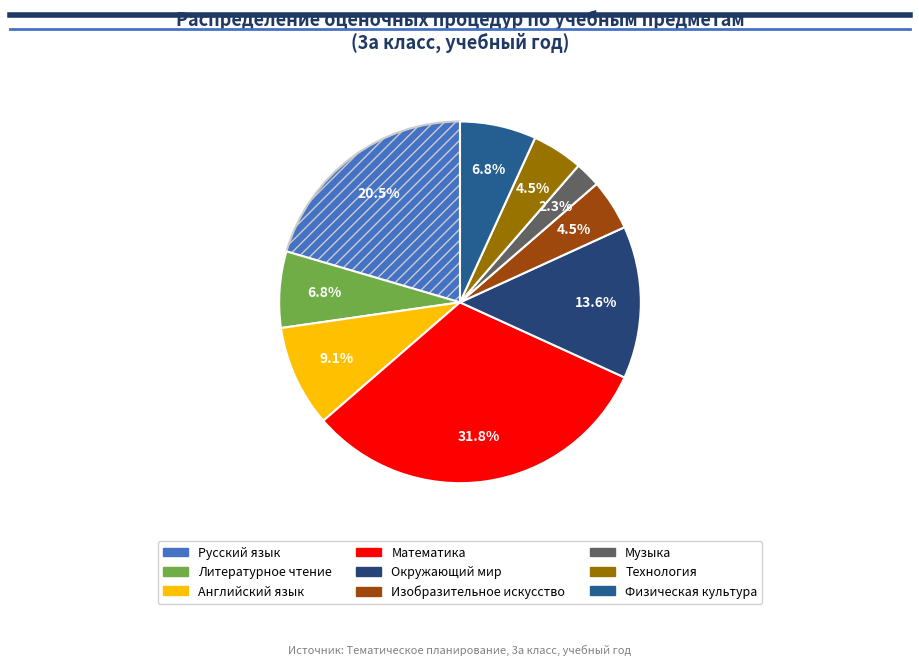

Is it true that Математика is 32% of the pie?

True